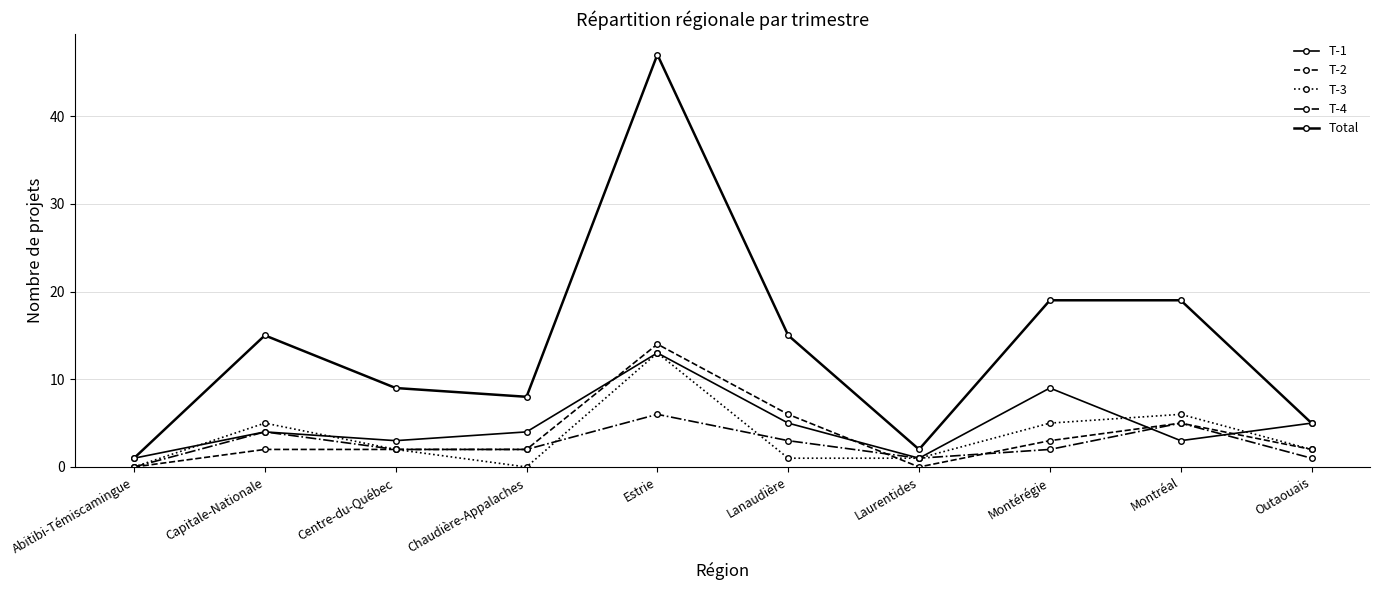

Reading left to right, extract all data points from this chart.

T-1: Abitibi-Témiscamingue=1	Capitale-Nationale=4	Centre-du-Québec=3	Chaudière-Appalaches=4	Estrie=13	Lanaudière=5	Laurentides=1	Montérégie=9	Montréal=3	Outaouais=5
T-2: Abitibi-Témiscamingue=0	Capitale-Nationale=2	Centre-du-Québec=2	Chaudière-Appalaches=2	Estrie=14	Lanaudière=6	Laurentides=0	Montérégie=3	Montréal=5	Outaouais=2
T-3: Abitibi-Témiscamingue=0	Capitale-Nationale=5	Centre-du-Québec=2	Chaudière-Appalaches=0	Estrie=13	Lanaudière=1	Laurentides=1	Montérégie=5	Montréal=6	Outaouais=2
T-4: Abitibi-Témiscamingue=0	Capitale-Nationale=4	Centre-du-Québec=2	Chaudière-Appalaches=2	Estrie=6	Lanaudière=3	Laurentides=1	Montérégie=2	Montréal=5	Outaouais=1
Total: Abitibi-Témiscamingue=1	Capitale-Nationale=15	Centre-du-Québec=9	Chaudière-Appalaches=8	Estrie=47	Lanaudière=15	Laurentides=2	Montérégie=19	Montréal=19	Outaouais=5